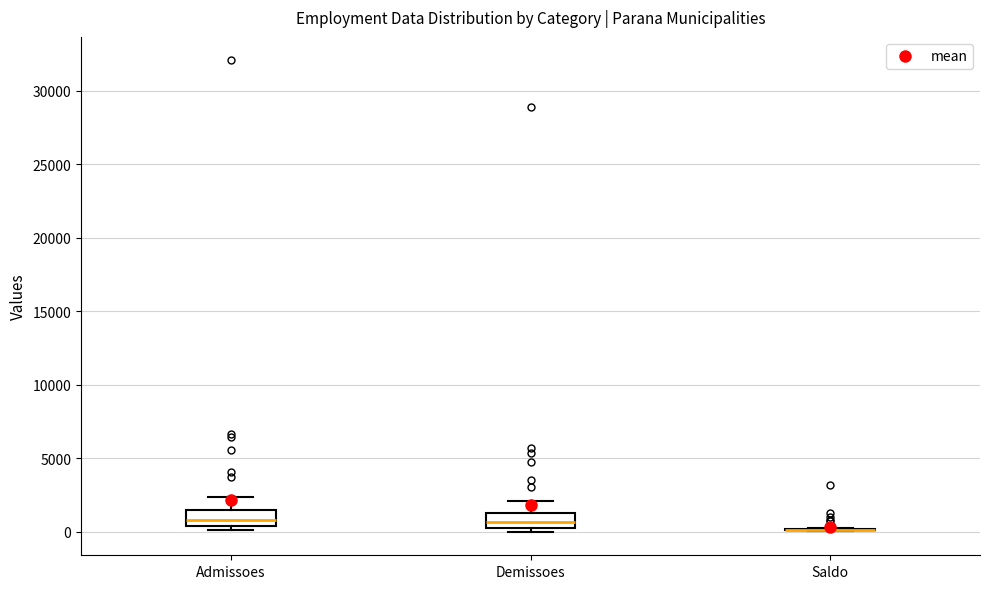

Reading left to right, transcribe this box plot: for each box, give where its median line is, the range the box spans, and where its two whiskers end, as read against the y-axis. The values are not printed on the chart, so give them approximately, as read against the axis.

Admissoes: median 1000, box 500 to 1500, whiskers 0 to 2500
Demissoes: median 500 (inside the box), box 500 to 1500, whiskers 0 to 2000
Saldo: box collapsed to a line at 0, whiskers 0 to 500